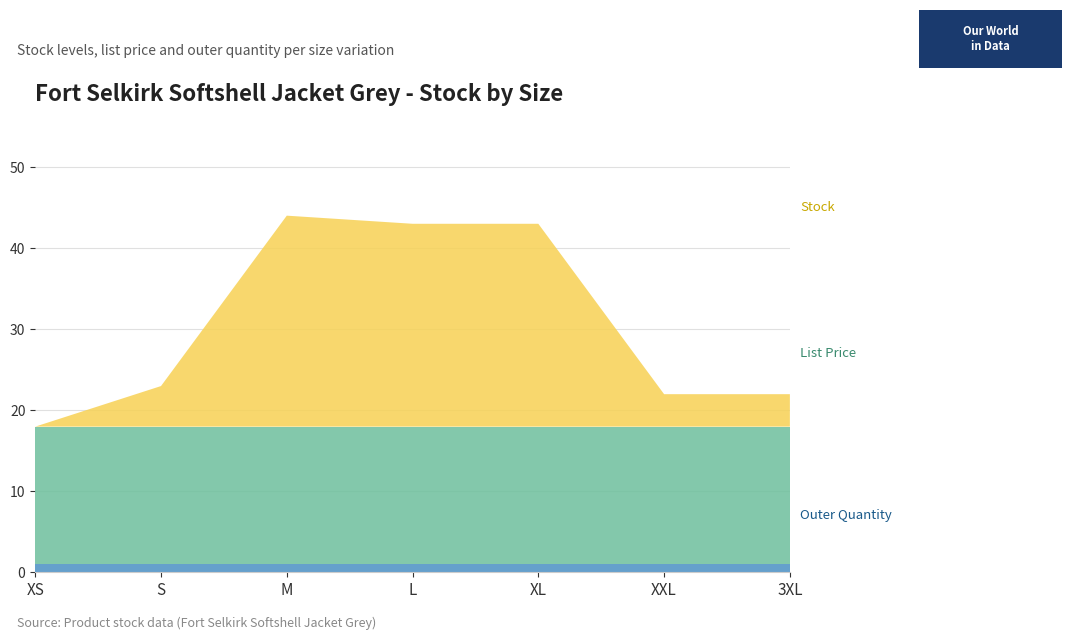

Reading right to left, what are all the values shown in this chart?

Stock: 4.0	4.0	25.0	25.0	26.0	5.0	0.0
List Price: 16.9	16.9	16.9	16.9	16.9	16.9	16.9
Outer Quantity: 1.0	1.0	1.0	1.0	1.0	1.0	1.0